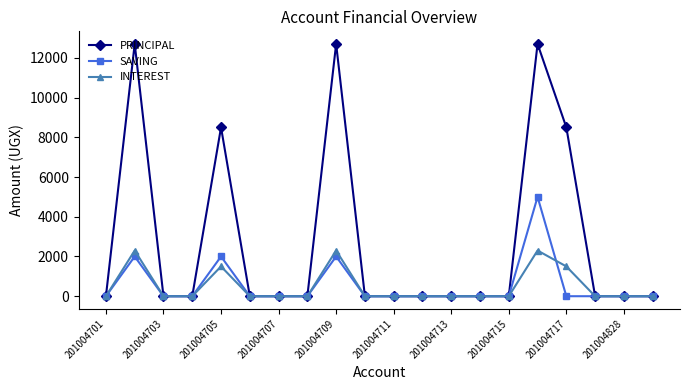

Which series has the widest spread of values?

PRINCIPAL